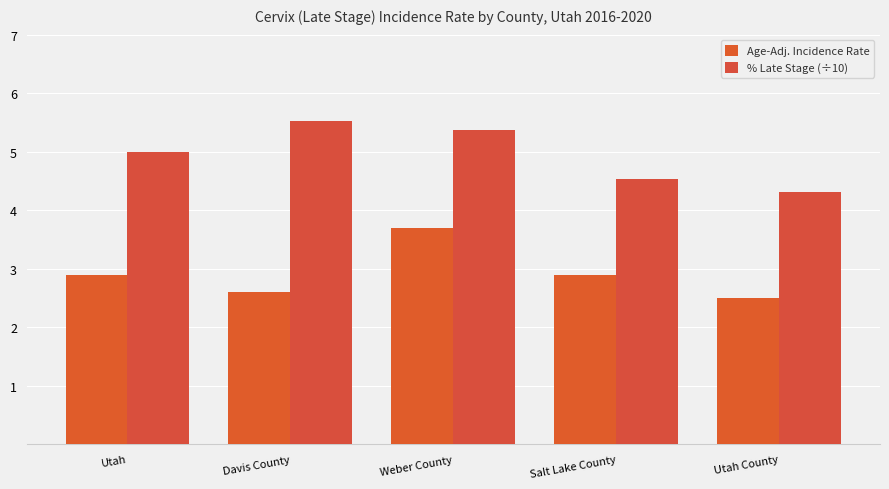

What position from the left is Utah County?

5